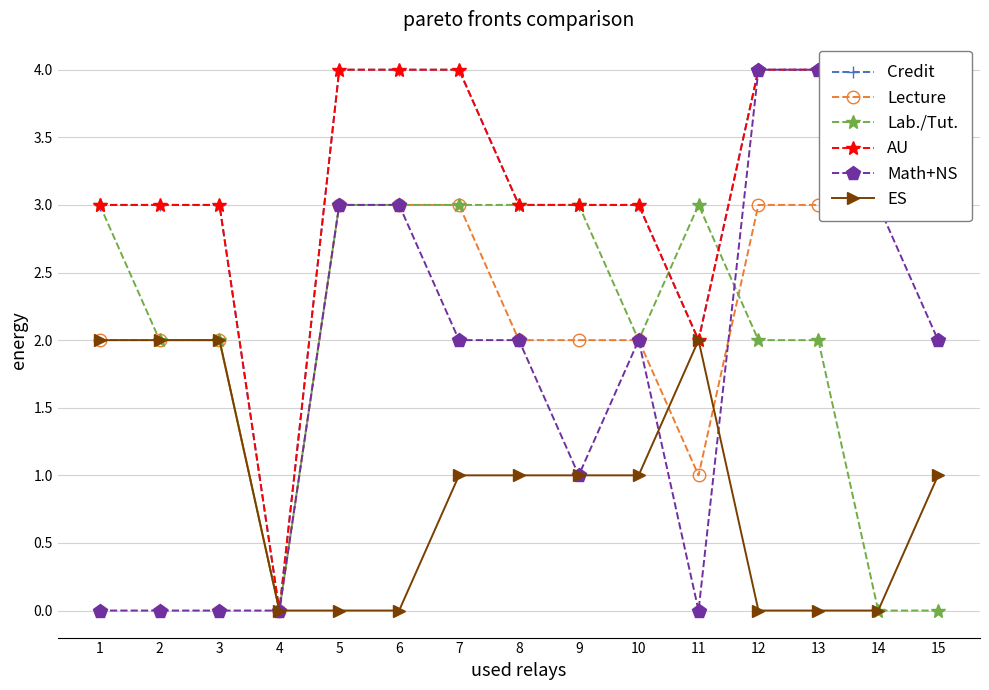

True or false: Lab./Tut. has more than 1 points higher than both neighbors.

False